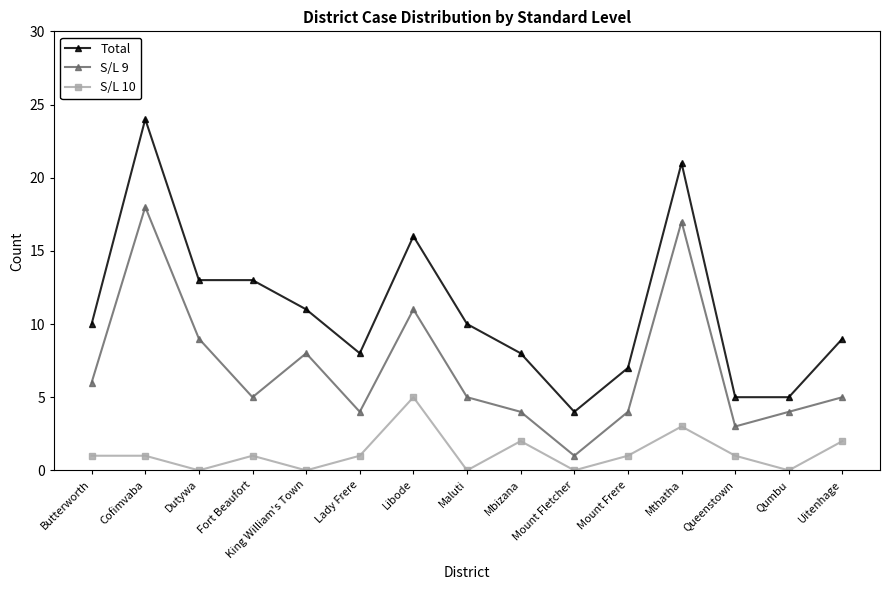

What is the difference between the second highest and minimum values in the S/L 10 series?

3